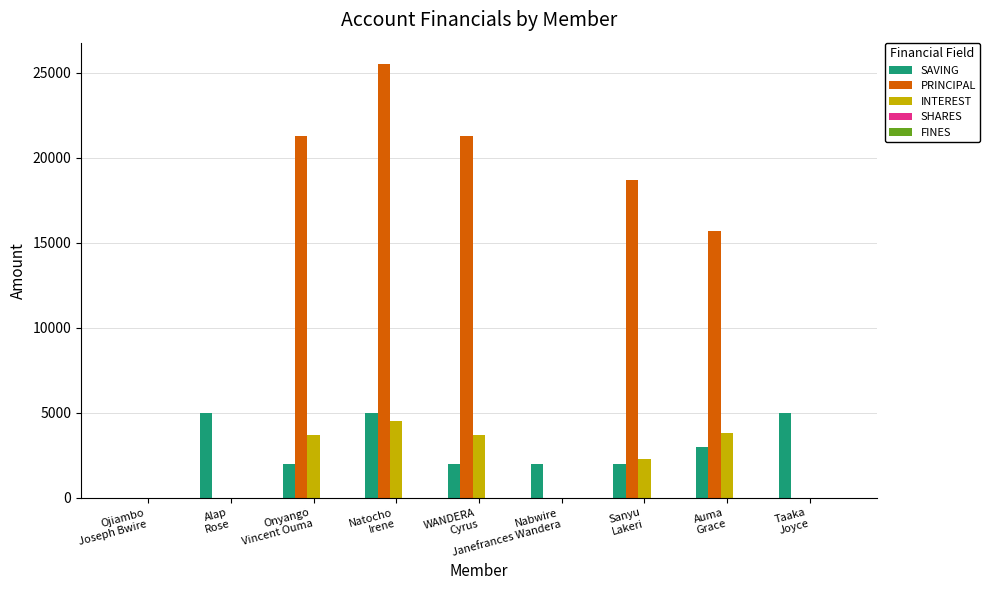

At which category is the sum across all series the highest?

Natocho
Irene